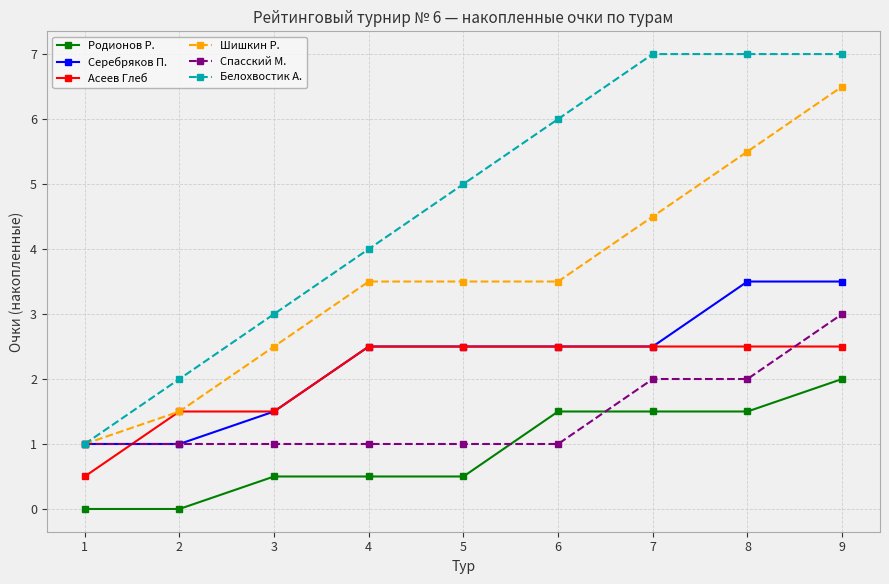

How many lines are shown in the chart?

6